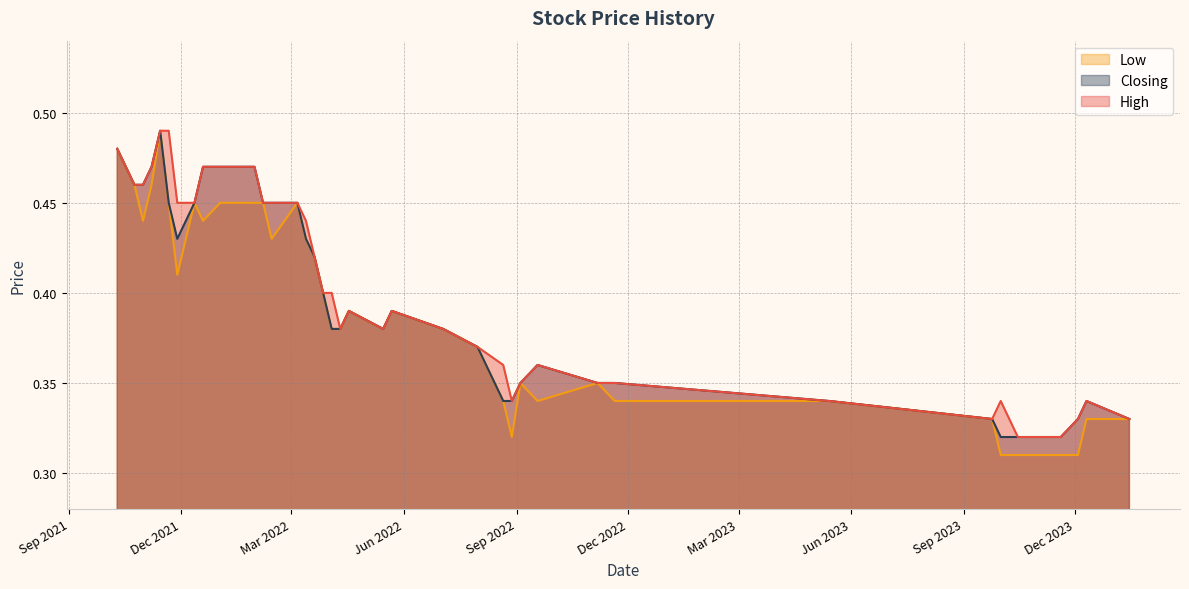

What is the label of the 30th point from the right?

18/09/2022